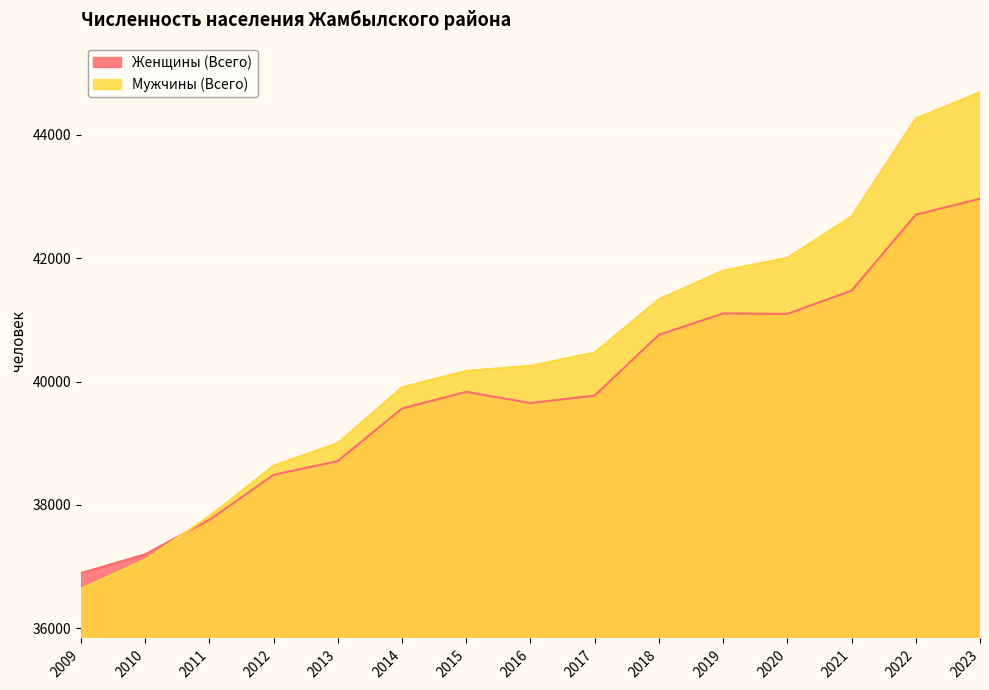

At which category does Женщины (Всего) reach its first local peak?

2015